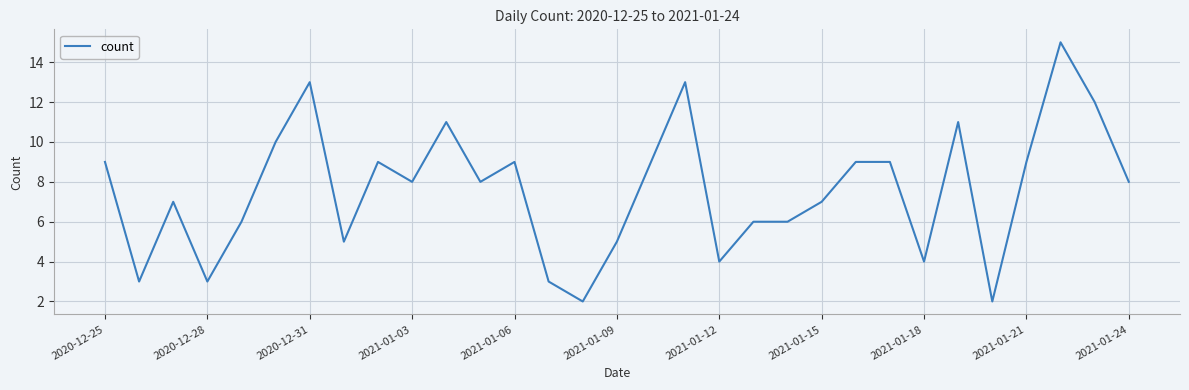

Reading right to left, extract all data points from this chart.

8	12	15	9	2	11	4	9	9	7	6	6	4	13	9	5	2	3	9	8	11	8	9	5	13	10	6	3	7	3	9